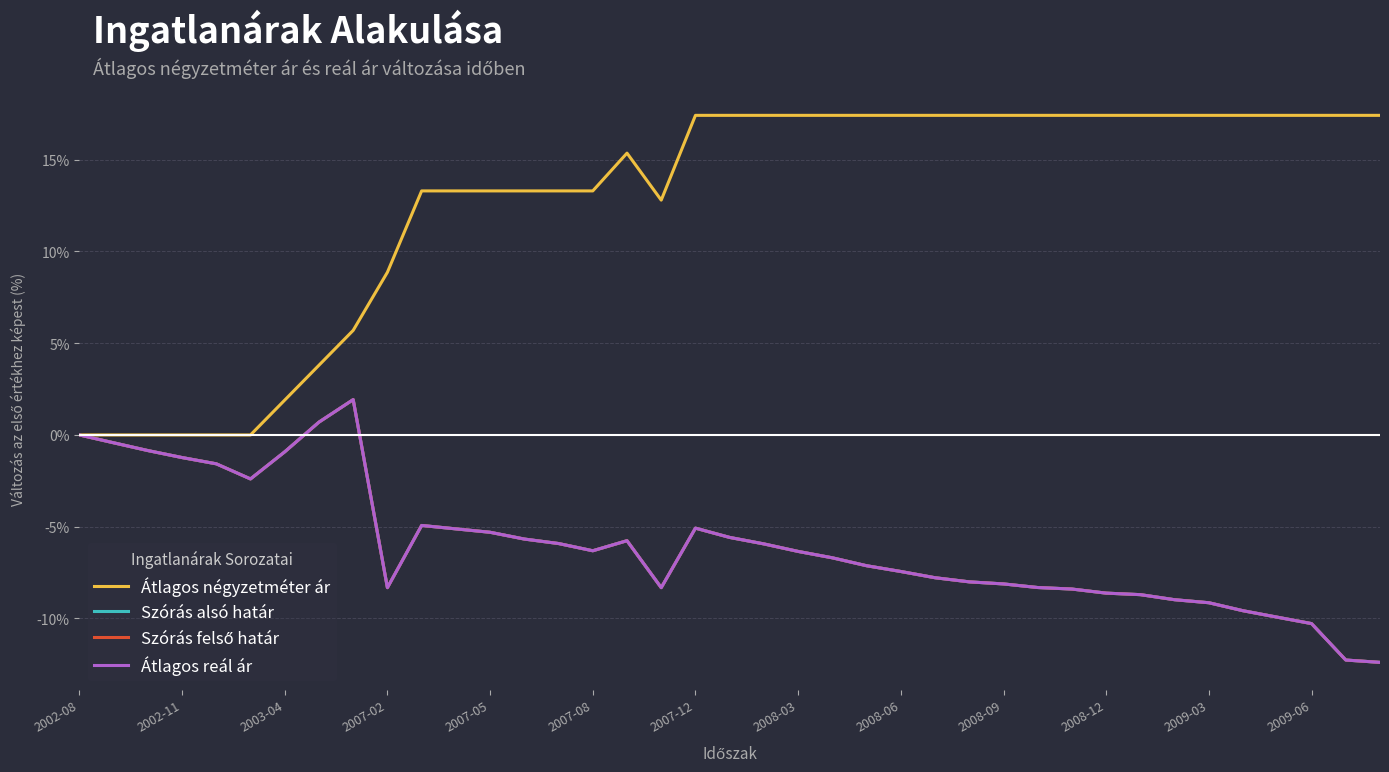

Is this an area chart (filled region under the line)?

No